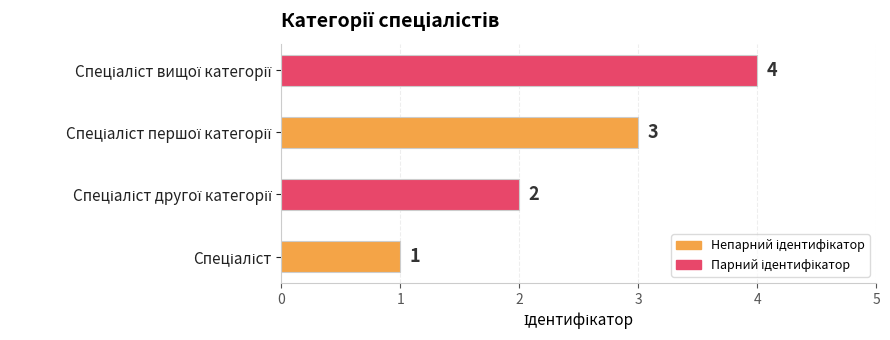

What is the maximum value shown in the chart?

4